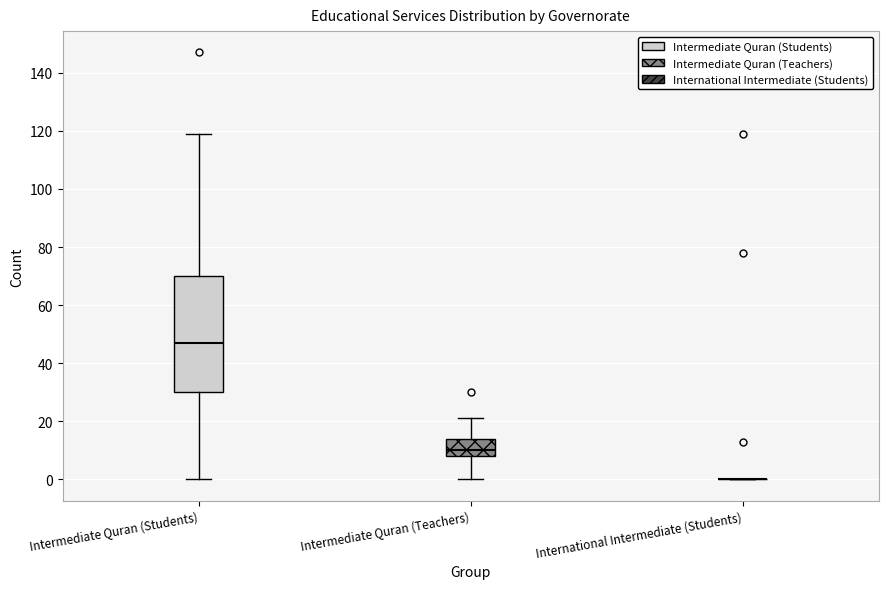

Reading left to right, transcribe this box plot: for each box, give where its median line is, the range the box spans, and where its two whiskers end, as read against the y-axis. The values are not printed on the chart, so give them approximately, as read against the axis.

Intermediate Quran (Students): median 48, box 30 to 70, whiskers 0 to 120
Intermediate Quran (Teachers): median 10, box 8 to 14, whiskers 0 to 22
International Intermediate (Students): box collapsed to a line at 0, whiskers 0 to 0